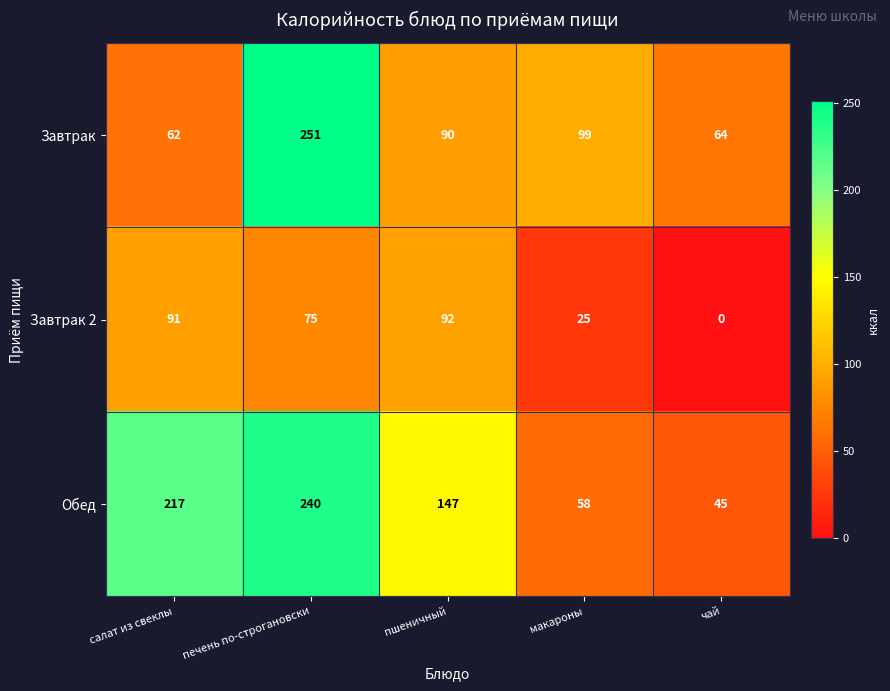

True or false: Завтрак has a value of 62 at салат из свеклы.

True